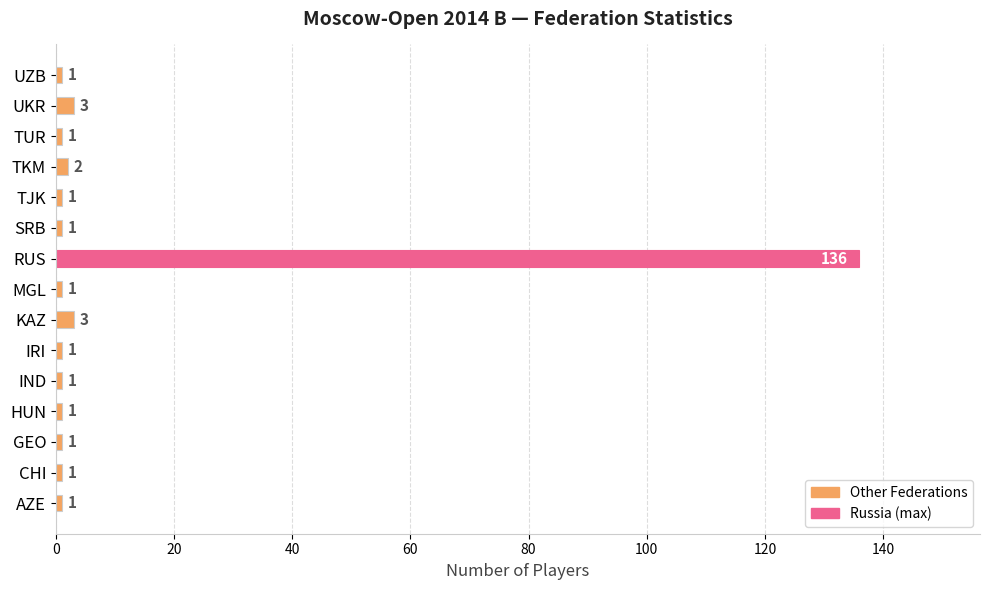

What is the greatest value displayed?

136